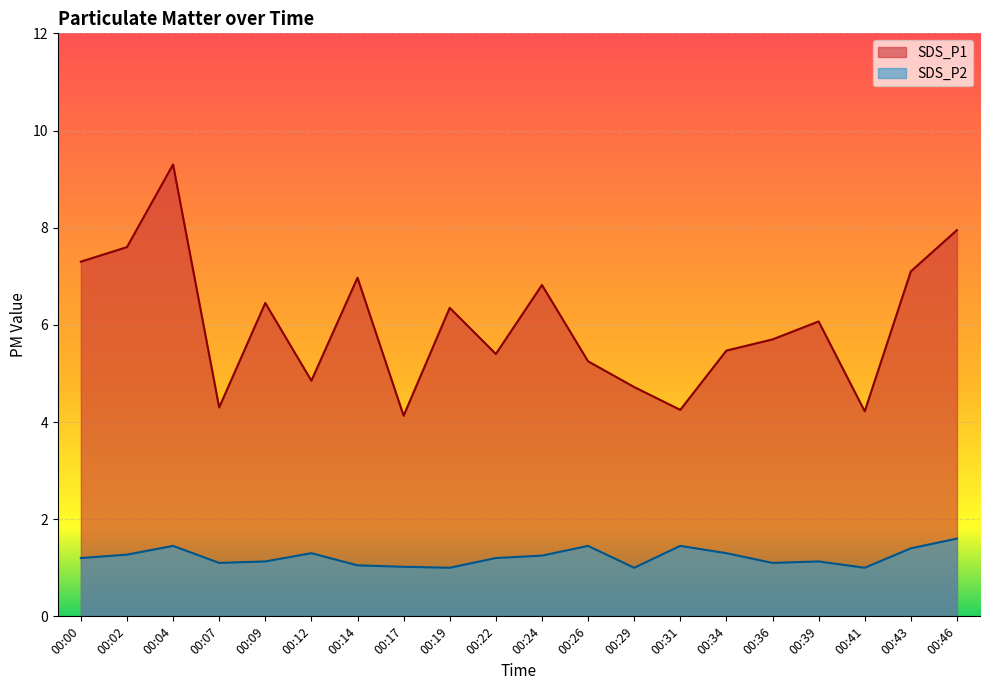

Which category has the highest value across all series?

00:04